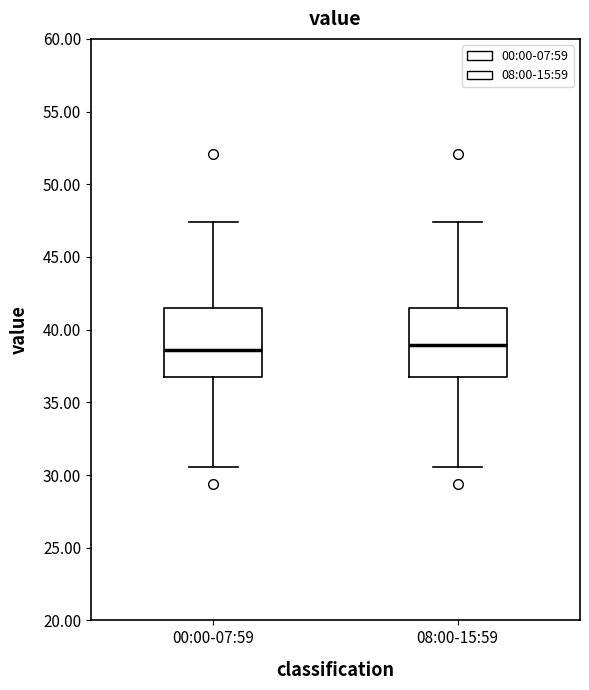

Reading left to right, transcribe this box plot: for each box, give where its median line is, the range the box spans, and where its two whiskers end, as read against the y-axis. The values are not printed on the chart, so give them approximately, as read against the axis.

00:00-07:59: median 38.5, box 36.5 to 41.5, whiskers 30.5 to 47.5
08:00-15:59: median 39.0, box 36.5 to 41.5, whiskers 30.5 to 47.5